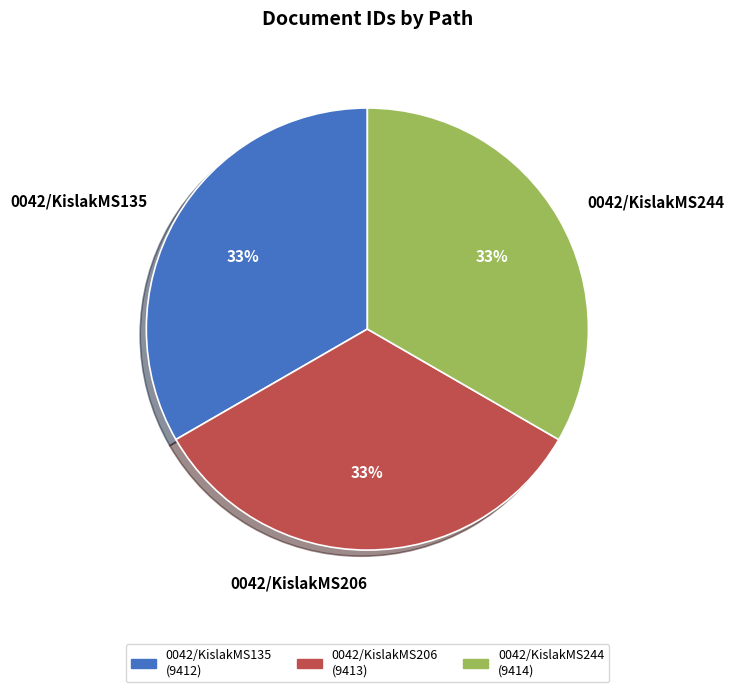

Count the number of slices in the pie.

3